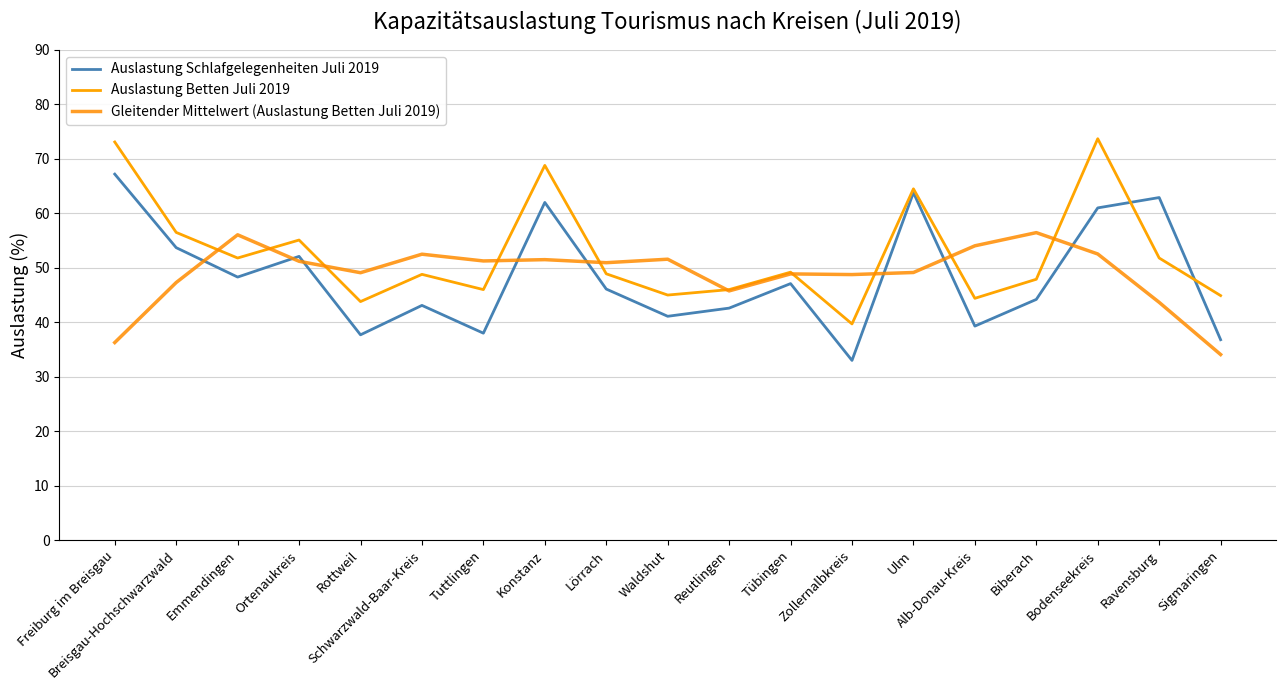

What is the total value across all series at Freiburg im Breisgau?

176.6